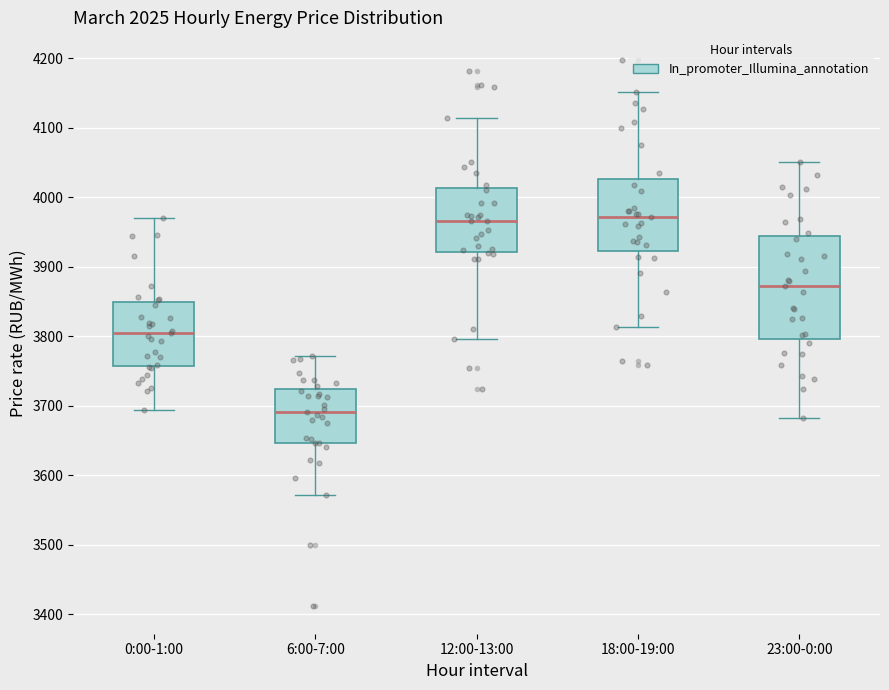

Reading left to right, transcribe this box plot: for each box, give where its median line is, the range the box spans, and where its two whiskers end, as read against the y-axis. The values are not printed on the chart, so give them approximately, as read against the axis.

0:00-1:00: median 3810, box 3760 to 3850, whiskers 3690 to 3970
6:00-7:00: median 3690, box 3650 to 3720, whiskers 3570 to 3770
12:00-13:00: median 3970, box 3920 to 4010, whiskers 3800 to 4110
18:00-19:00: median 3970, box 3920 to 4030, whiskers 3810 to 4150
23:00-0:00: median 3870, box 3800 to 3940, whiskers 3680 to 4050